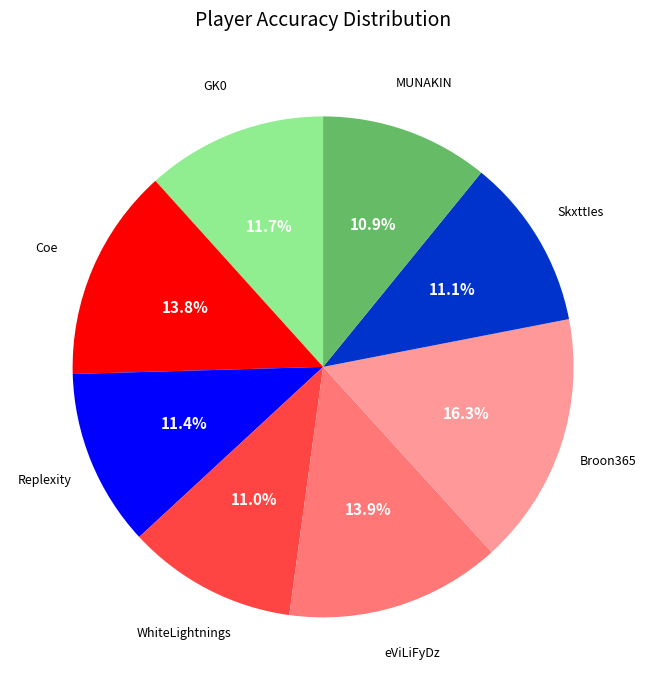

Does any single category account for the majority?

No